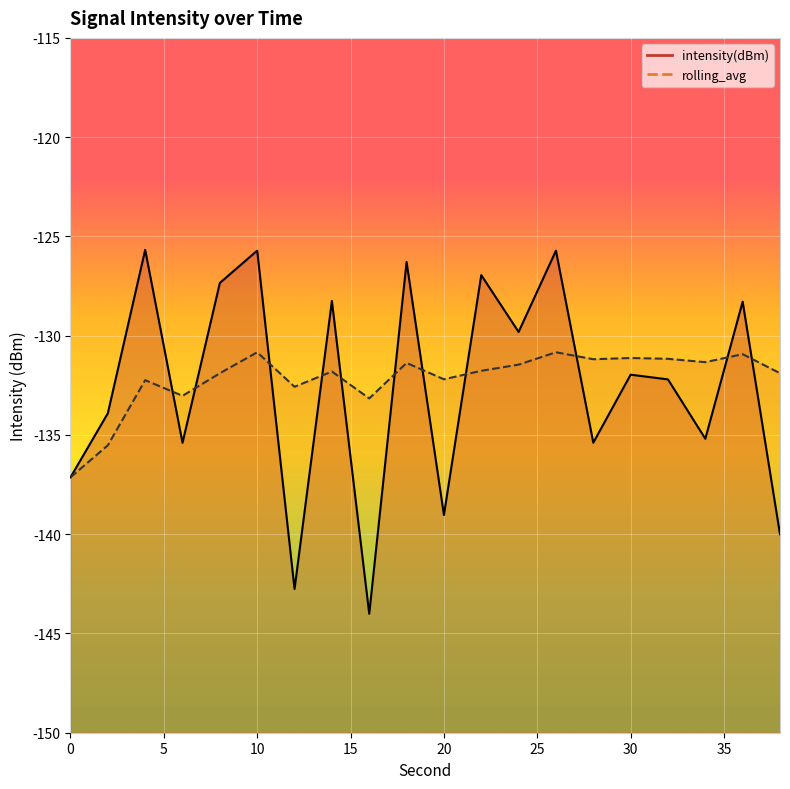

What is the sum of all rolling_avg values?

-2643.5